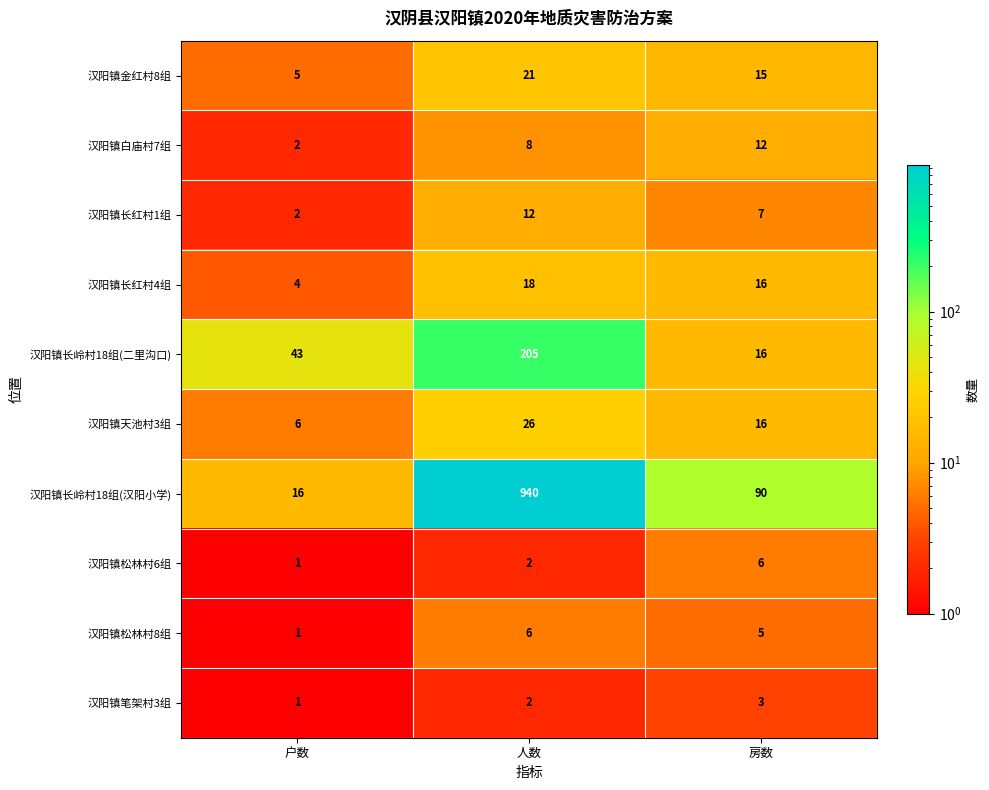

Which series changed the most between 户数 and 人数?

汉阳镇长岭村18组(汉阳小学)